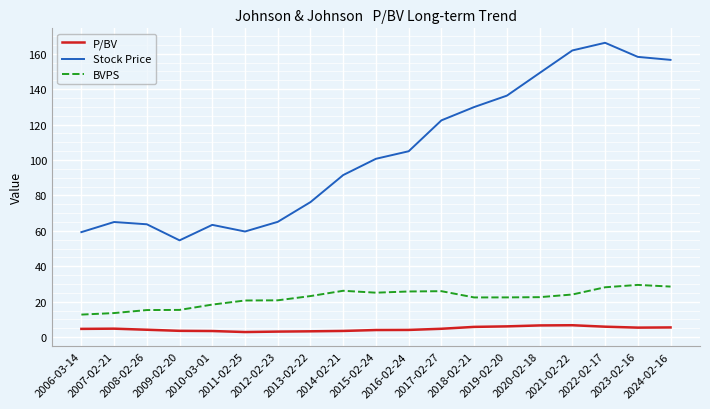

Does the chart display data point markers on the line(s)?

No